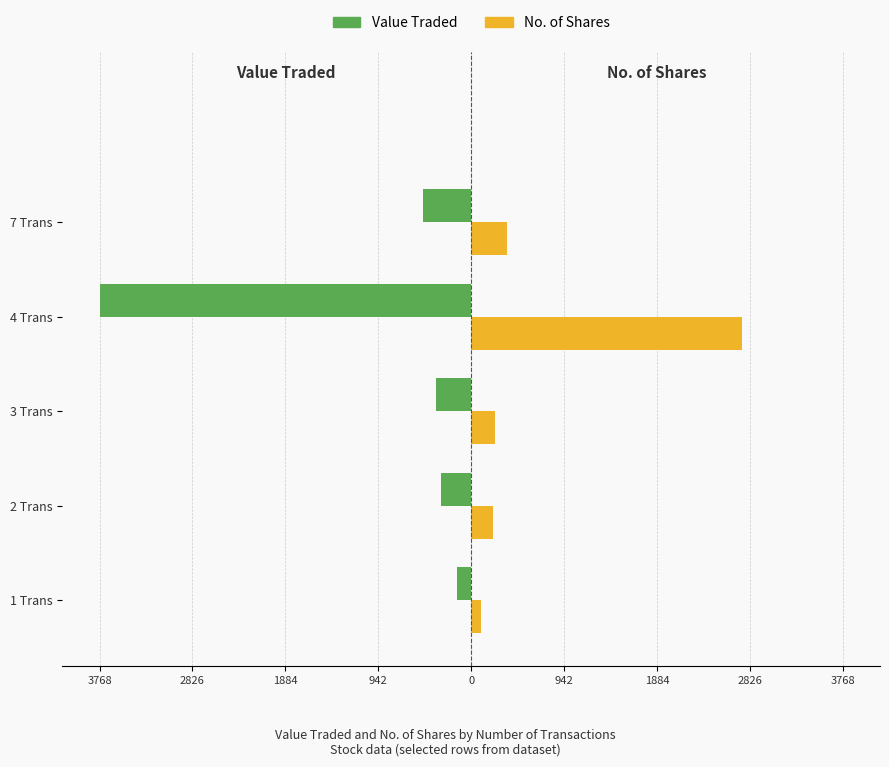

What are all the series names shown in the legend?

Value Traded, No. of Shares